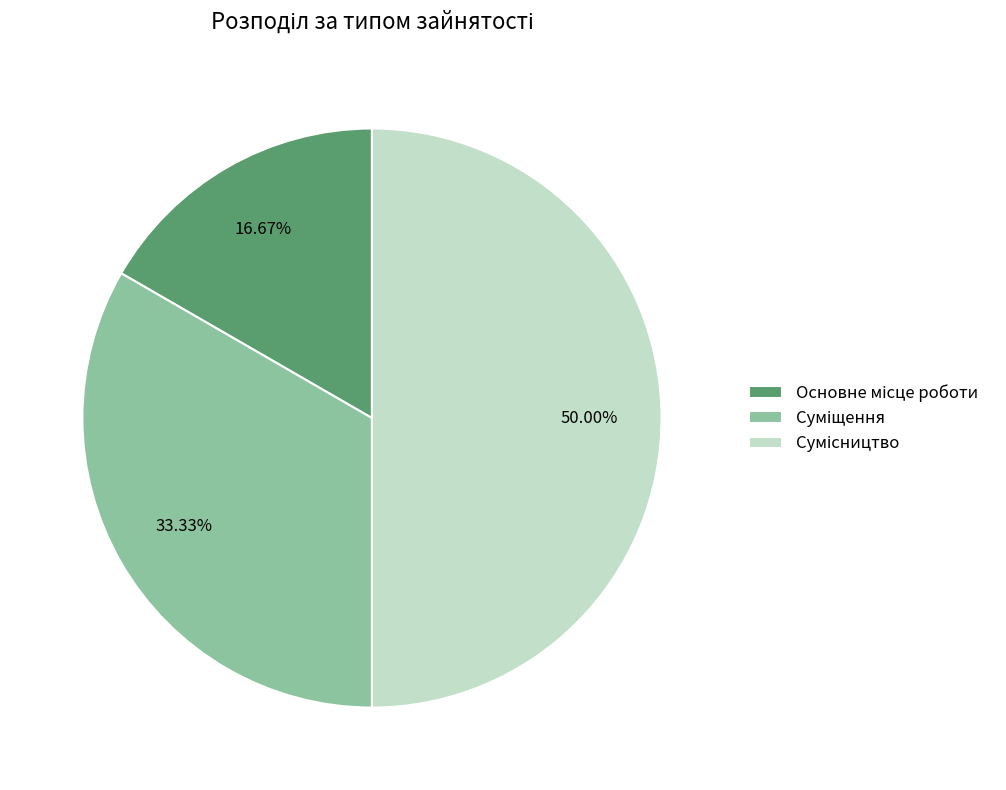

What percentage is the Сумісництво slice, to the nearest percent?

50%